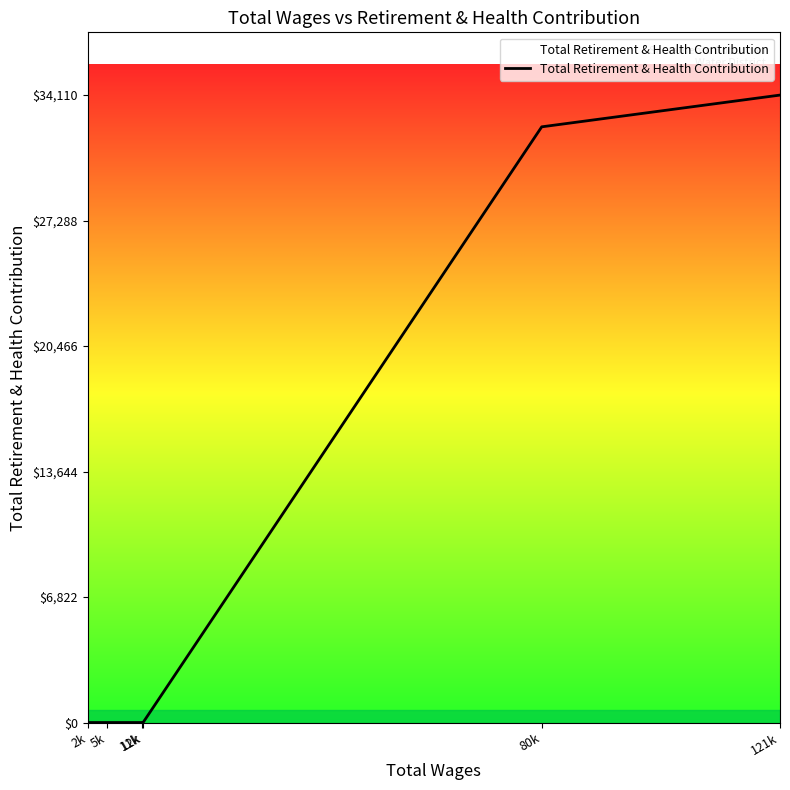

Does the chart display data point markers on the line(s)?

No